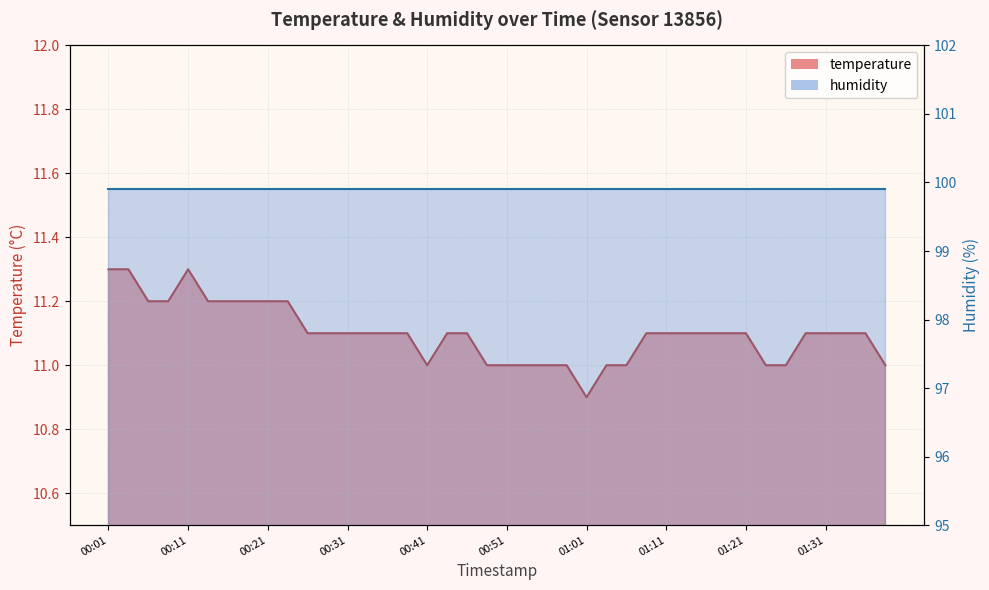

What is the difference between the second highest and minimum values?

0.4